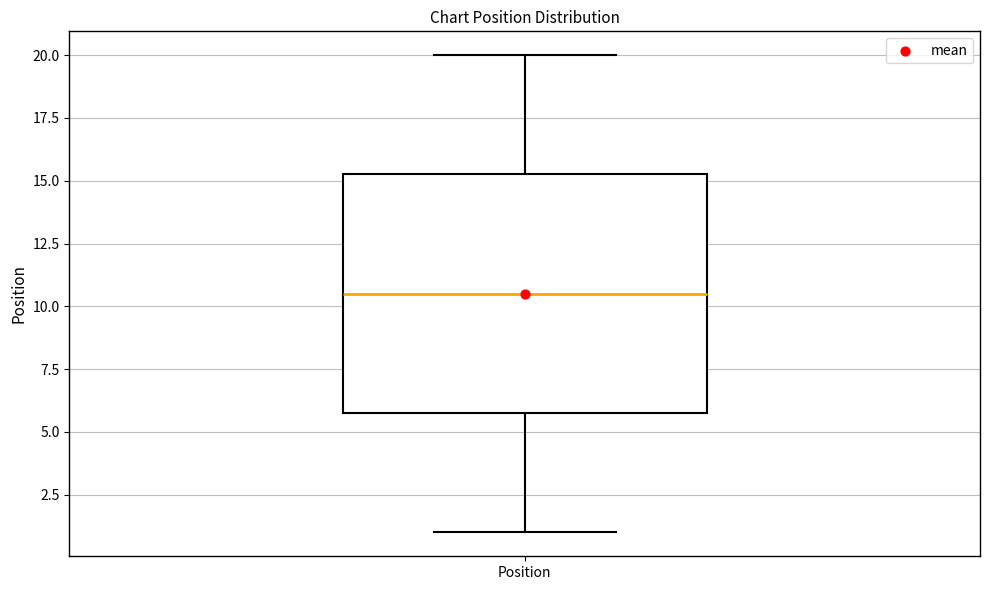

Read this box plot against the y-axis: the position of the median line, the range covered by the box, and the ends of both whiskers. The values are not printed on the chart, so give them approximately, as read against the axis.

median 10.5, box 6.0 to 15.5, whiskers 1.0 to 20.0